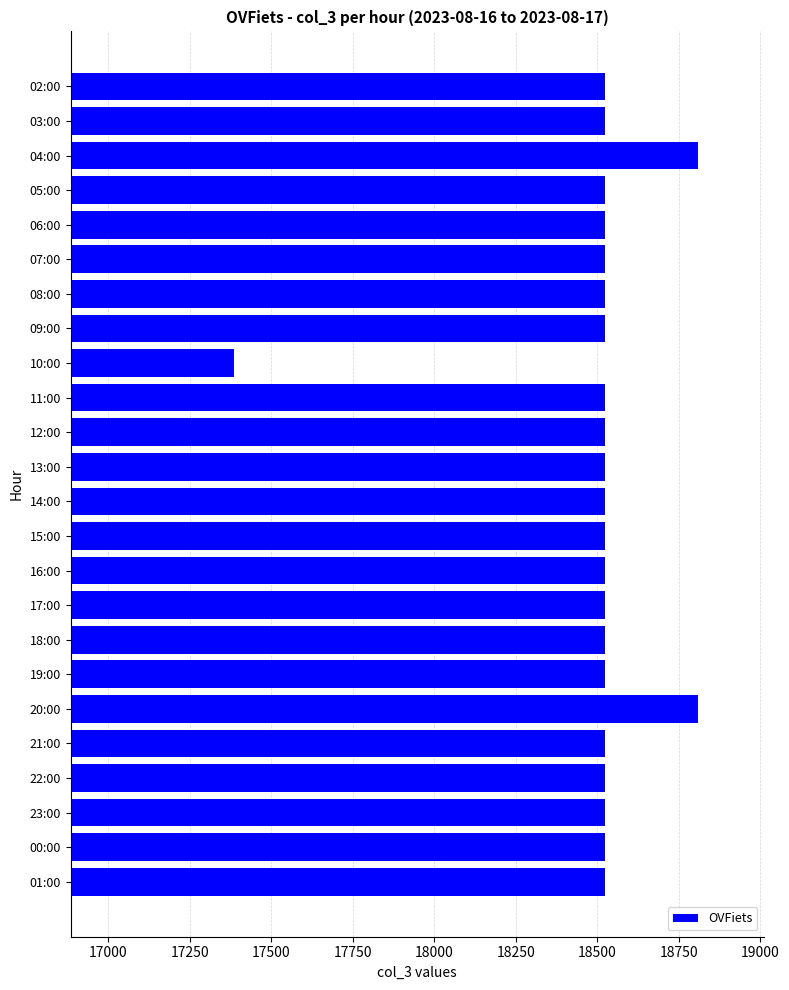

What is the sum of the values at 16:00 and 22:00?

37050